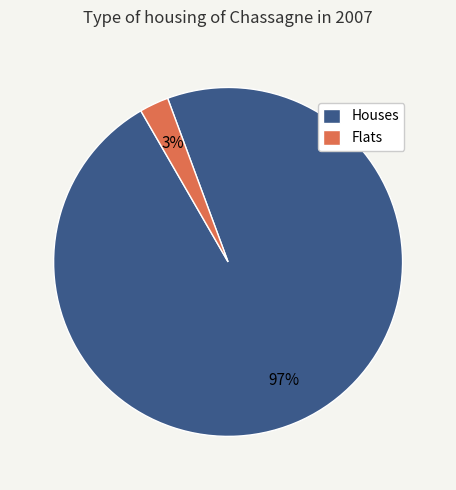

Is there a majority slice in this chart?

Yes